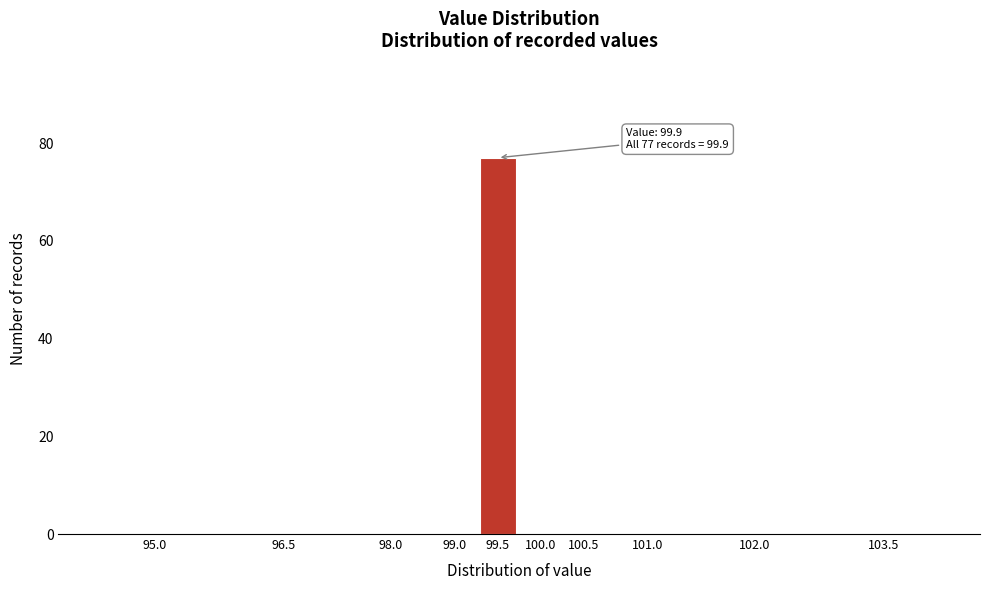

Reading left to right, what are all the values shown in this chart?

95.0=0	96.5=0	98.0=0	99.0=0	99.5=77	100.0=0	100.5=0	101.0=0	102.0=0	103.5=0